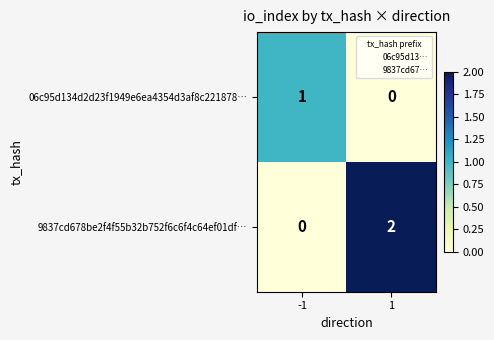

What is the total value across all series at 1?

2